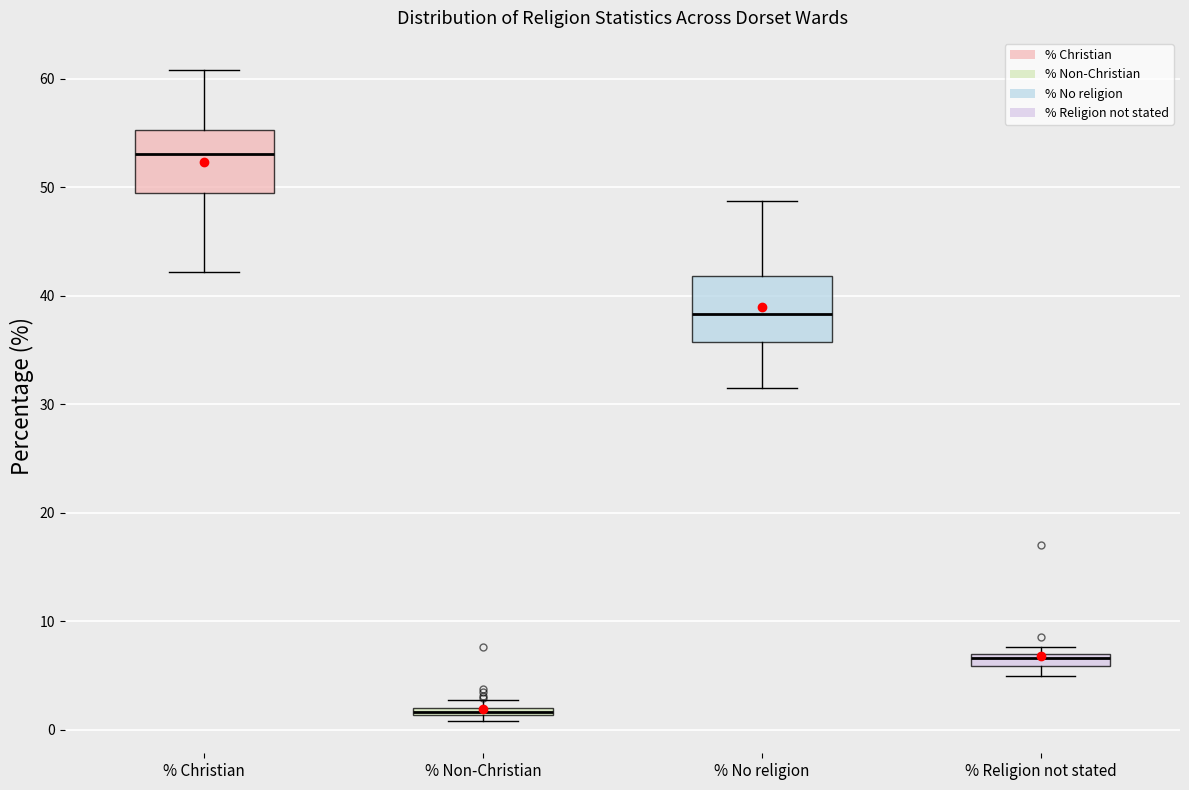

Where is the lower edge of the box for % No religion on the y-axis? The values are not printed on the chart, so give them approximately, as read against the axis.

36